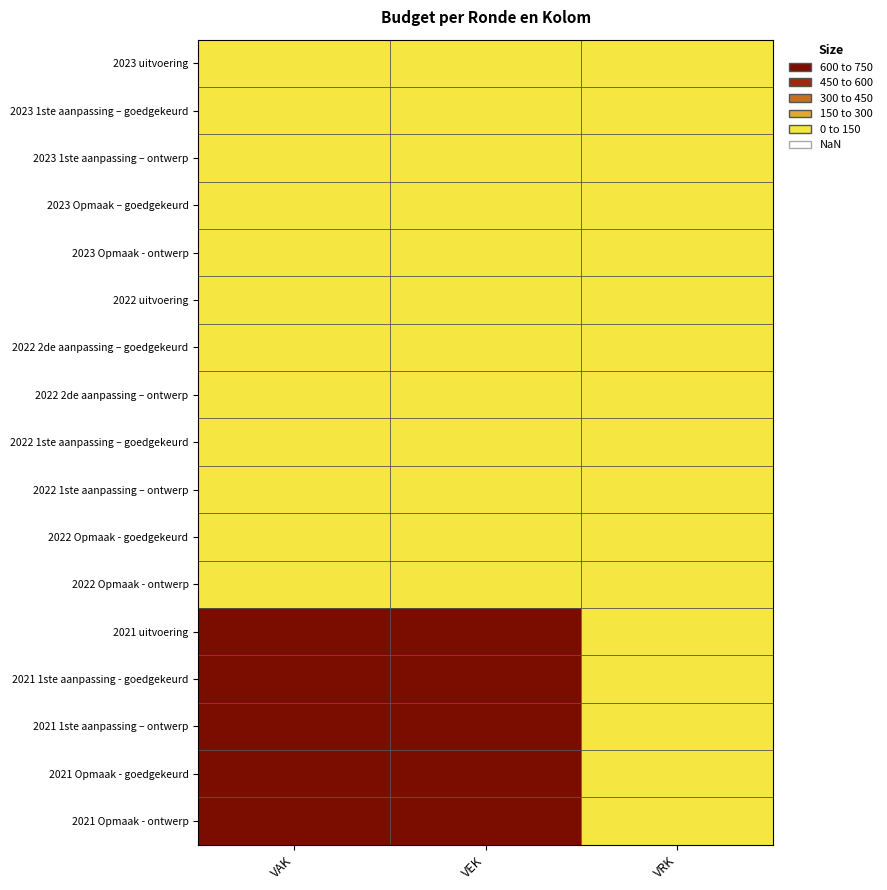

Reading left to right, list all the values displayed in this chart.

2023 uitvoering: VAK=0	VEK=0	VRK=0
2023 1ste aanpassing – goedgekeurd: VAK=0	VEK=0	VRK=0
2023 1ste aanpassing – ontwerp: VAK=0	VEK=0	VRK=0
2023 Opmaak – goedgekeurd: VAK=0	VEK=0	VRK=0
2023 Opmaak - ontwerp: VAK=0	VEK=0	VRK=0
2022 uitvoering: VAK=0	VEK=0	VRK=0
2022 2de aanpassing – goedgekeurd: VAK=0	VEK=0	VRK=0
2022 2de aanpassing – ontwerp: VAK=0	VEK=0	VRK=0
2022 1ste aanpassing – goedgekeurd: VAK=0	VEK=0	VRK=0
2022 1ste aanpassing – ontwerp: VAK=0	VEK=0	VRK=0
2022 Opmaak - goedgekeurd: VAK=0	VEK=0	VRK=0
2022 Opmaak - ontwerp: VAK=0	VEK=0	VRK=0
2021 uitvoering: VAK=750	VEK=750	VRK=0
2021 1ste aanpassing - goedgekeurd: VAK=750	VEK=750	VRK=0
2021 1ste aanpassing – ontwerp: VAK=750	VEK=750	VRK=0
2021 Opmaak - goedgekeurd: VAK=750	VEK=750	VRK=0
2021 Opmaak - ontwerp: VAK=750	VEK=750	VRK=0